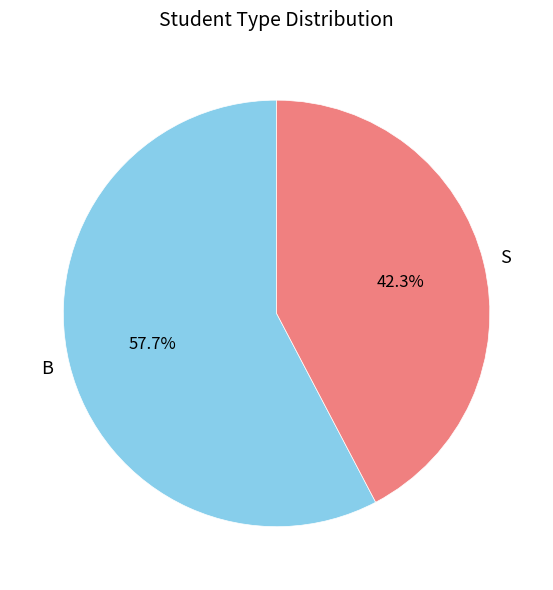

Which category accounts for the majority?

B